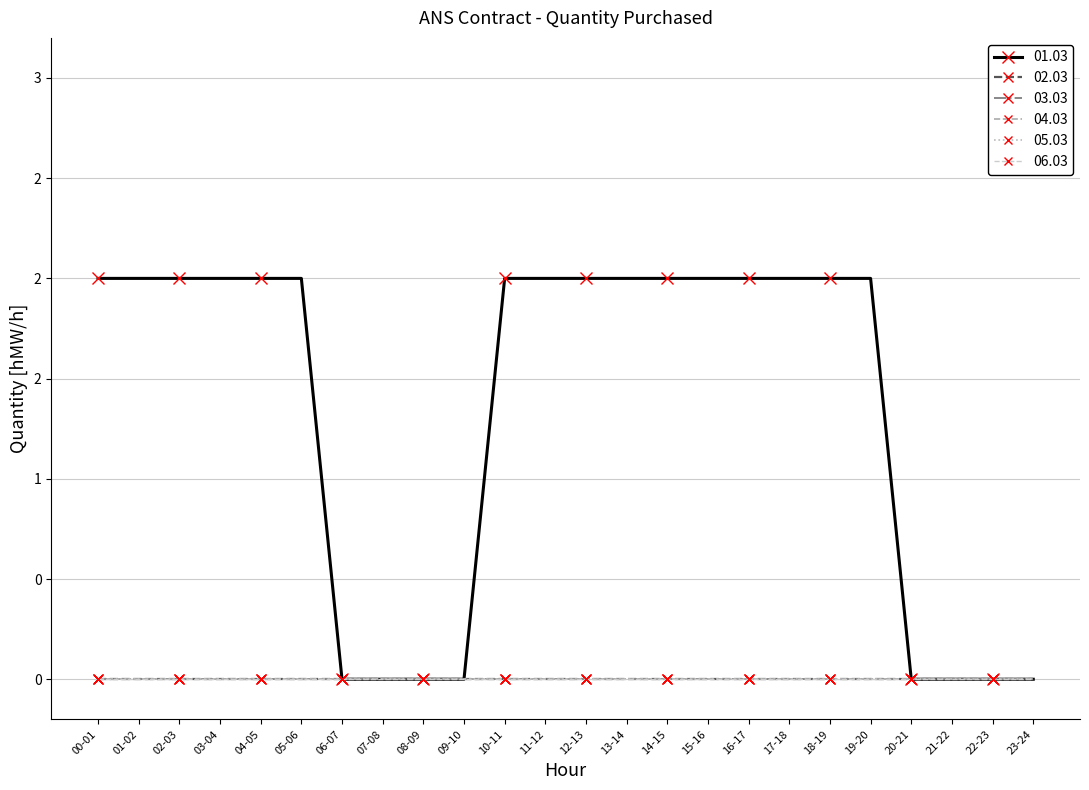

Does the chart have visible grid lines?

Yes